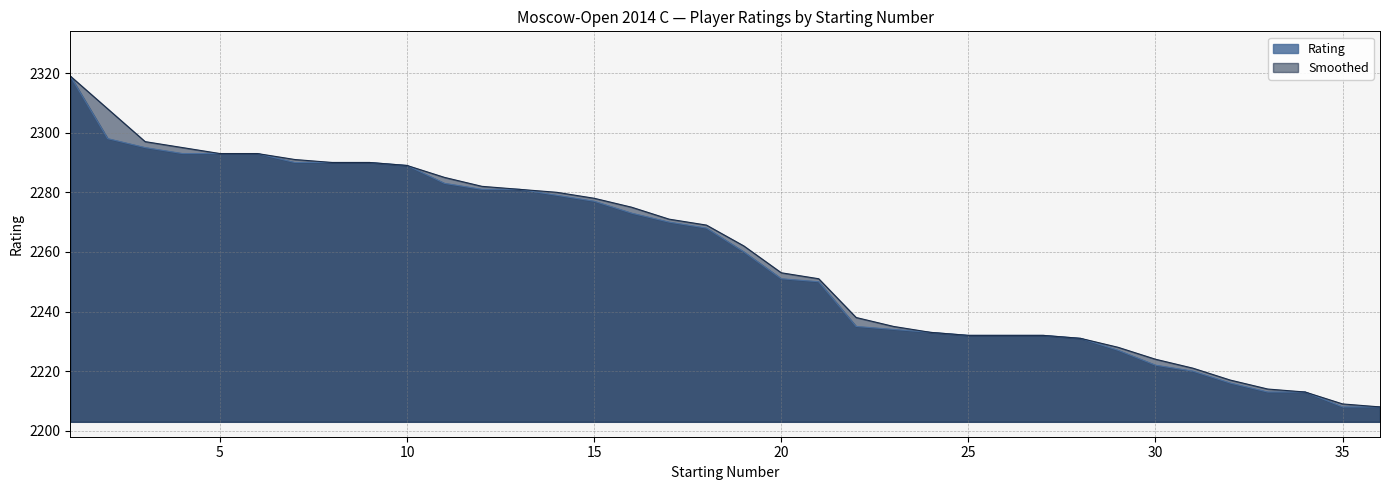

Which has a higher value, 31 or 8?

8